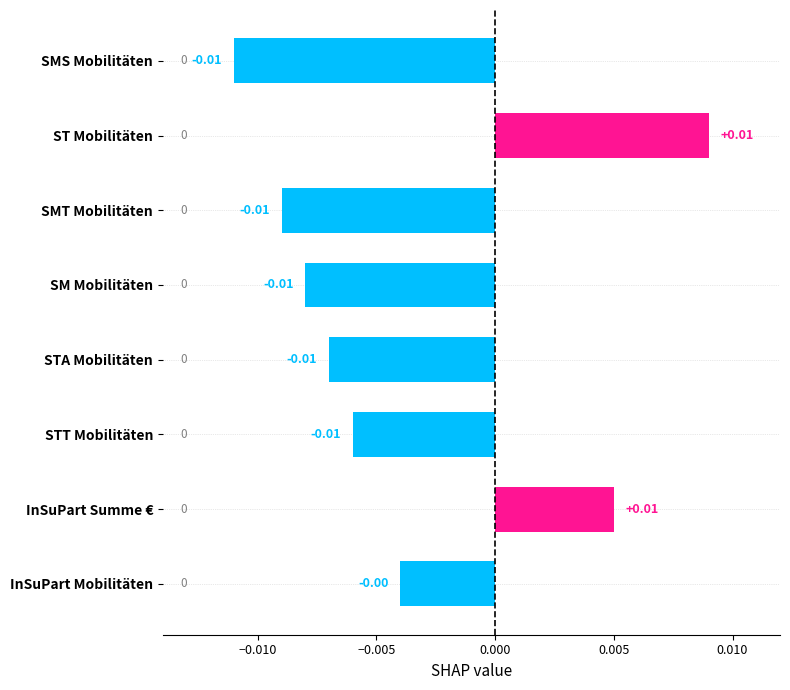

Between SMS Mobilitäten and InSuPart Summe €, which is larger?

InSuPart Summe €